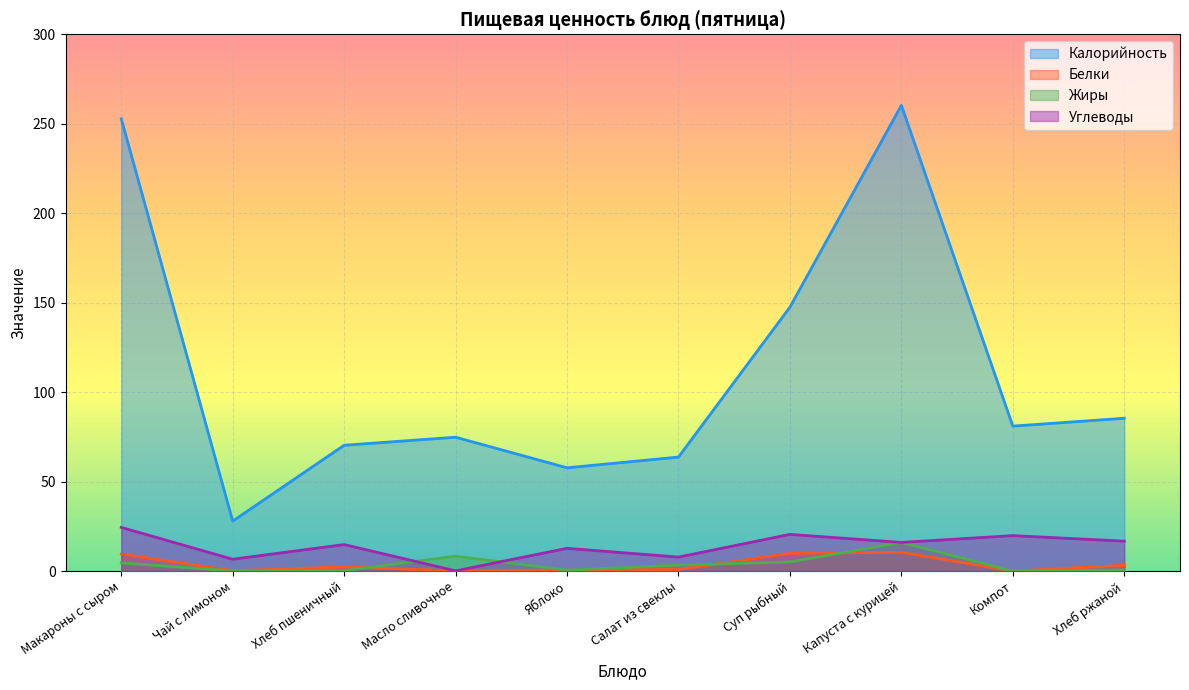

Between Масло сливочное and Хлеб ржаной, which is larger?

Хлеб ржаной